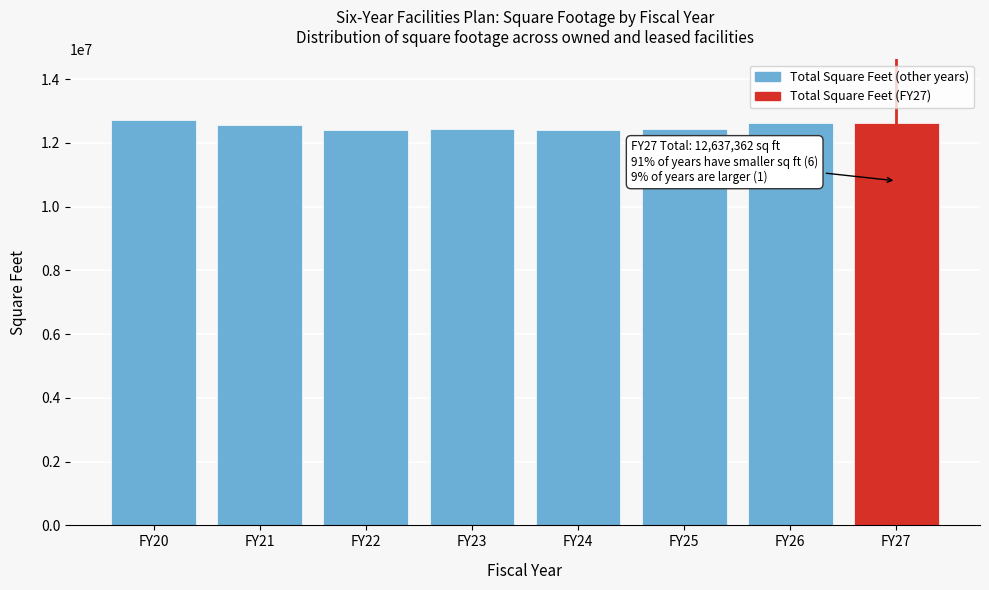

The value at FY24 is 16959601.5. True or false?

False